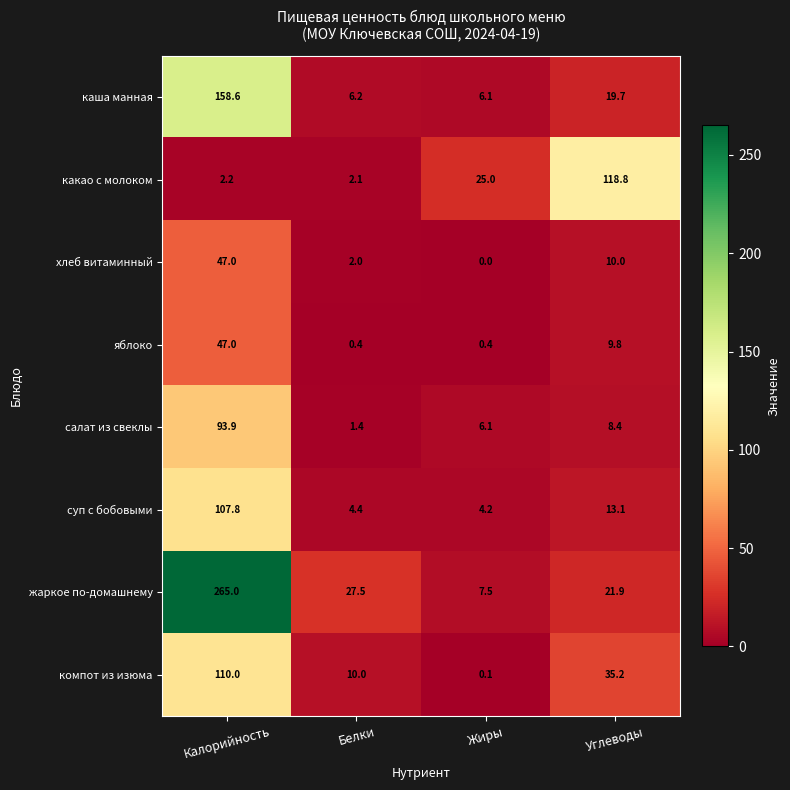

Which series has the widest spread of values?

жаркое по-домашнему